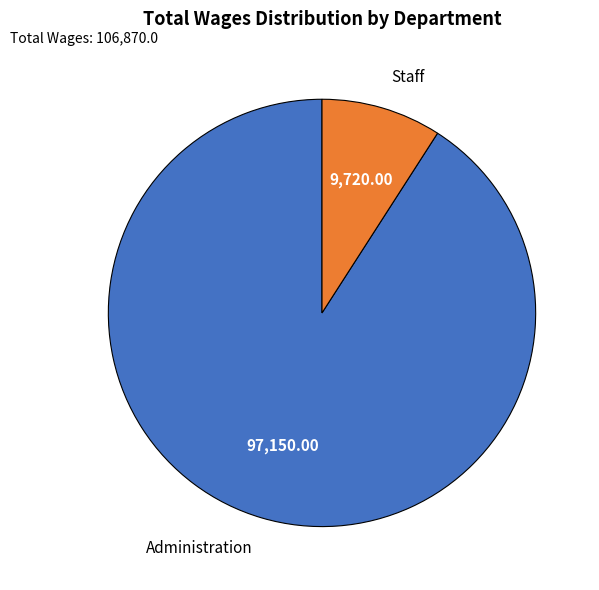

Between Staff and Administration, which is larger?

Administration